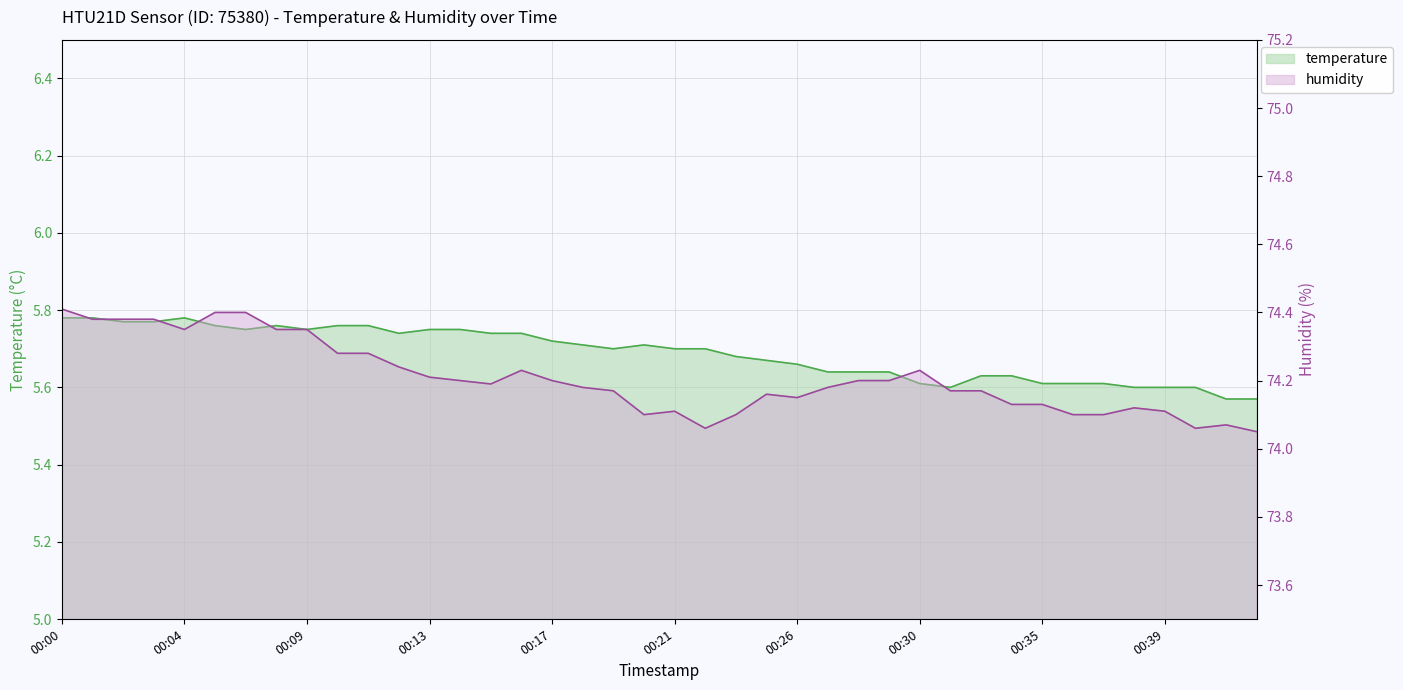

The humidity series shows 123.8 at 2023-02-01T00:11. True or false?

False